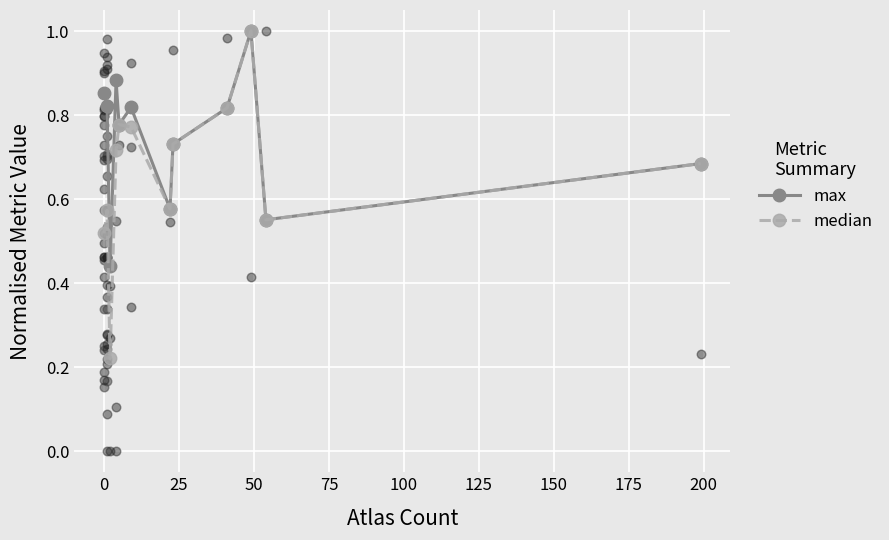

Which series has the largest total across all categories?

max